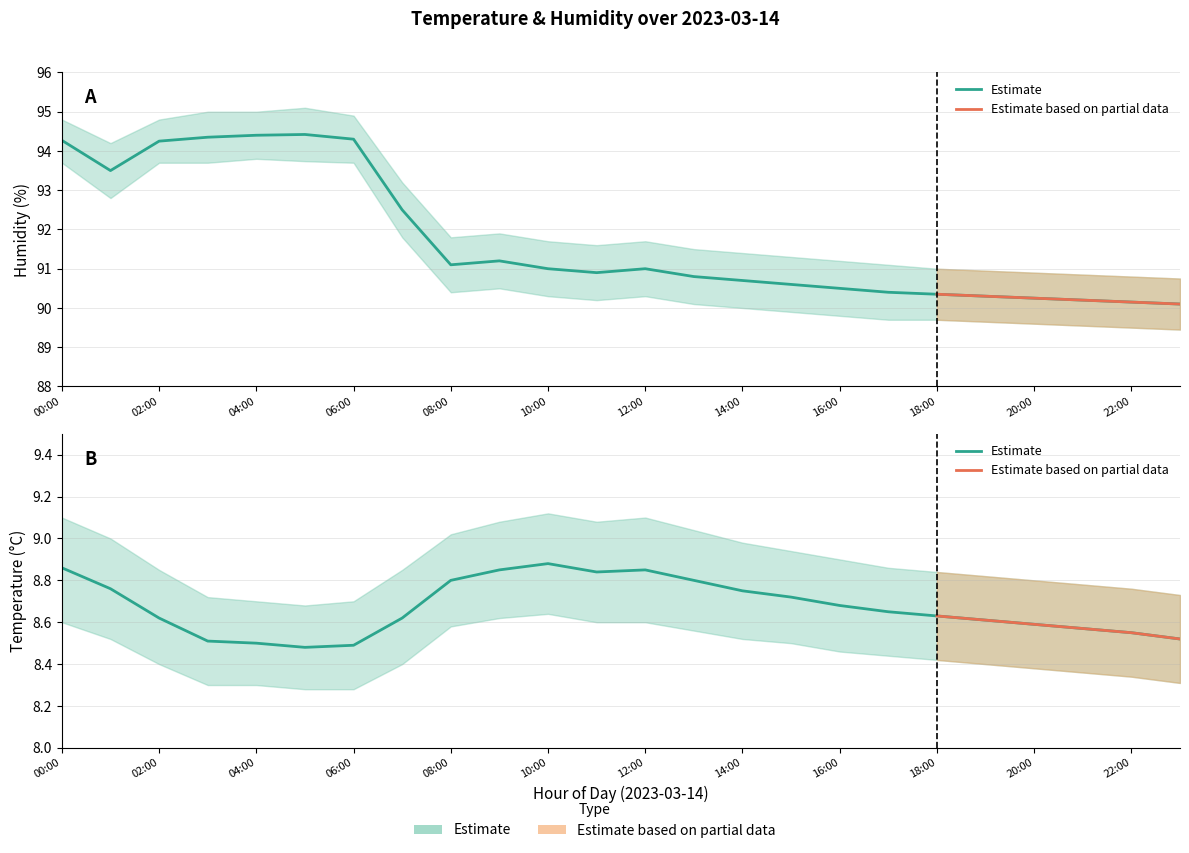

Reading left to right, what are all the values shown in this chart?

temperature: 00:00=8.9	01:00=8.8	02:00=8.6	03:00=8.5	04:00=8.5	05:00=8.5	06:00=8.5	07:00=8.6	08:00=8.8	09:00=8.8	10:00=8.9	11:00=8.8	12:00=8.8	13:00=8.8	14:00=8.8	15:00=8.7	16:00=8.7	17:00=8.7	18:00=8.6	19:00=8.6	20:00=8.6	21:00=8.6	22:00=8.6	23:00=8.5
temperature_upper: 00:00=9.1	01:00=9.0	02:00=8.8	03:00=8.7	04:00=8.7	05:00=8.7	06:00=8.7	07:00=8.8	08:00=9.0	09:00=9.1	10:00=9.1	11:00=9.1	12:00=9.1	13:00=9.0	14:00=9.0	15:00=8.9	16:00=8.9	17:00=8.9	18:00=8.8	19:00=8.8	20:00=8.8	21:00=8.8	22:00=8.8	23:00=8.7
temperature_lower: 00:00=8.6	01:00=8.5	02:00=8.4	03:00=8.3	04:00=8.3	05:00=8.3	06:00=8.3	07:00=8.4	08:00=8.6	09:00=8.6	10:00=8.6	11:00=8.6	12:00=8.6	13:00=8.6	14:00=8.5	15:00=8.5	16:00=8.5	17:00=8.4	18:00=8.4	19:00=8.4	20:00=8.4	21:00=8.4	22:00=8.3	23:00=8.3
humidity: 00:00=94.3	01:00=93.5	02:00=94.2	03:00=94.3	04:00=94.4	05:00=94.4	06:00=94.3	07:00=92.5	08:00=91.1	09:00=91.2	10:00=91.0	11:00=90.9	12:00=91.0	13:00=90.8	14:00=90.7	15:00=90.6	16:00=90.5	17:00=90.4	18:00=90.3	19:00=90.3	20:00=90.2	21:00=90.2	22:00=90.2	23:00=90.1
humidity_upper: 00:00=94.8	01:00=94.2	02:00=94.8	03:00=95.0	04:00=95.0	05:00=95.1	06:00=94.9	07:00=93.2	08:00=91.8	09:00=91.9	10:00=91.7	11:00=91.6	12:00=91.7	13:00=91.5	14:00=91.4	15:00=91.3	16:00=91.2	17:00=91.1	18:00=91.0	19:00=91.0	20:00=90.9	21:00=90.8	22:00=90.8	23:00=90.8
humidity_lower: 00:00=93.7	01:00=92.8	02:00=93.7	03:00=93.7	04:00=93.8	05:00=93.7	06:00=93.7	07:00=91.8	08:00=90.4	09:00=90.5	10:00=90.3	11:00=90.2	12:00=90.3	13:00=90.1	14:00=90.0	15:00=89.9	16:00=89.8	17:00=89.7	18:00=89.7	19:00=89.7	20:00=89.6	21:00=89.5	22:00=89.5	23:00=89.5